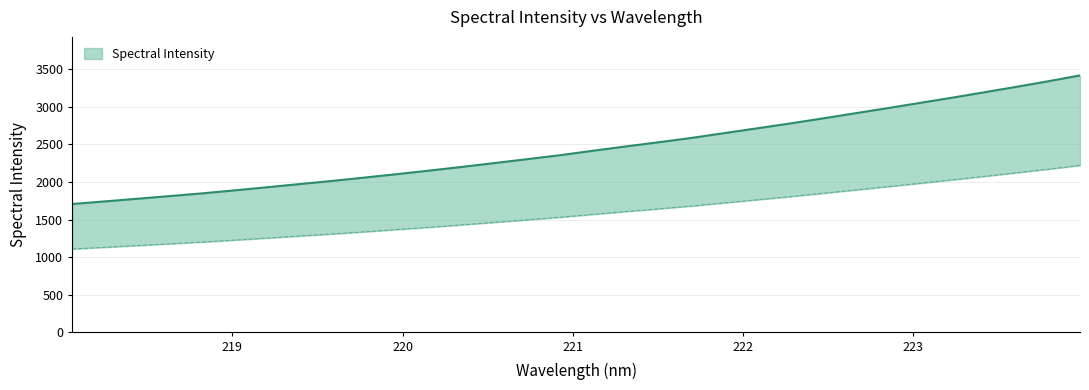

Reading right to left, what are all the values shown in this chart?

3417.2	3338.3	3262.9	3189.7	3116.9	3047.0	2977.3	2908.8	2840.4	2773.7	2710.5	2647.3	2583.9	2527.2	2472.1	2415.4	2357.1	2304.9	2253.5	2202.3	2153.1	2105.7	2059.9	2015.3	1973.4	1931.0	1889.7	1849.5	1813.5	1777.5	1742.3	1707.6